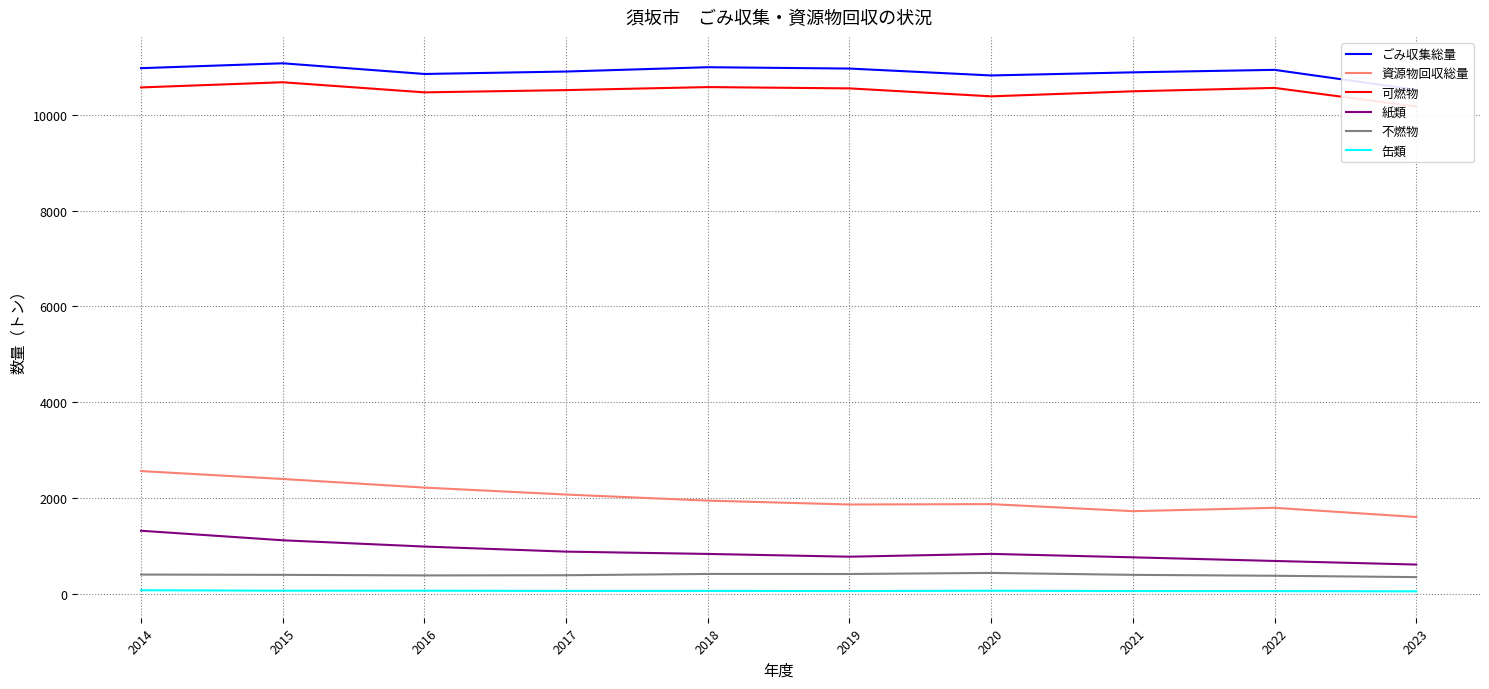

How many values in the 資源物回収総量 series exceed 1946?

4